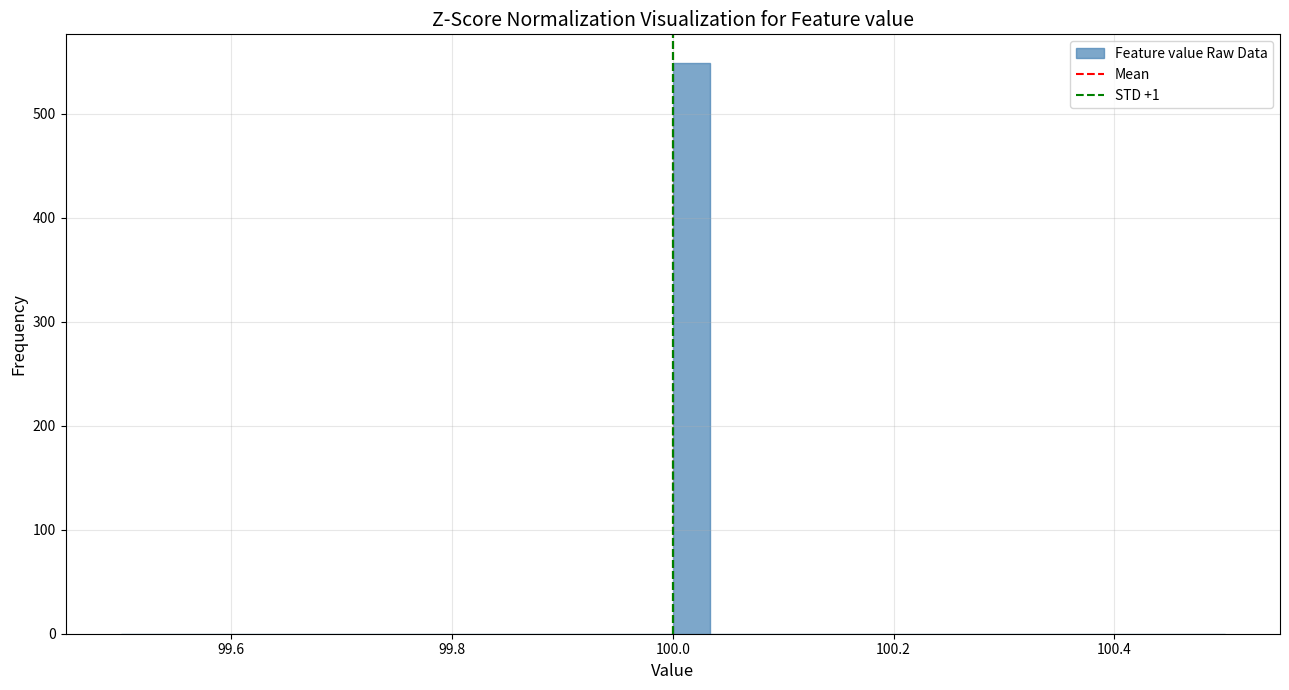

Read against the x-axis, roughly where is the centre of the tallest bar?

100.02